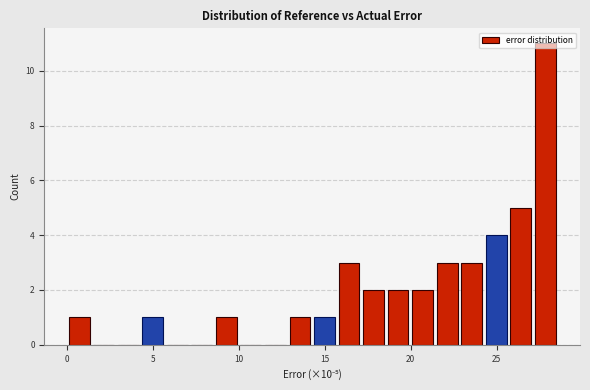

Read against the x-axis, roughly where is the centre of the tallest bar?

28.0